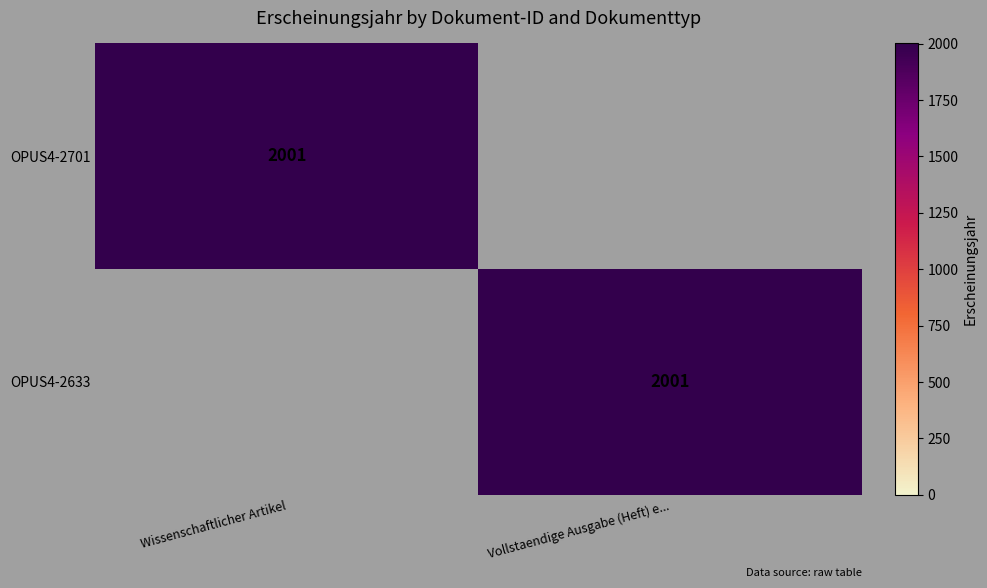

True or false: OPUS4-2633 has a value of 2001 at Vollstaendige Ausgabe (Heft) e....

True